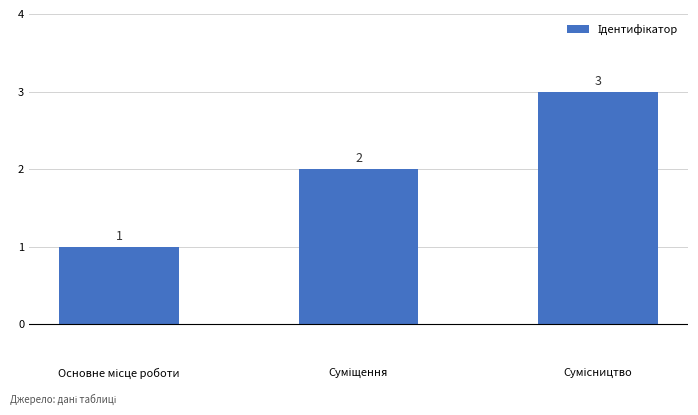

What is the smallest value displayed?

1